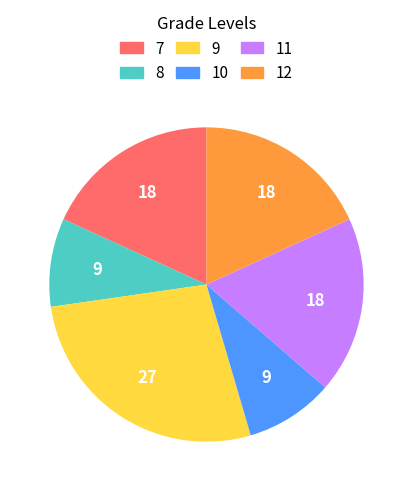

Is there any slice that represents more than half of the pie?

No